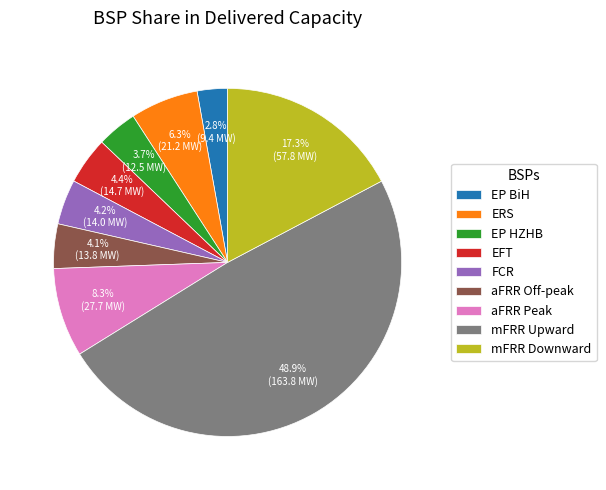

Between EFT and mFRR Downward, which is larger?

mFRR Downward